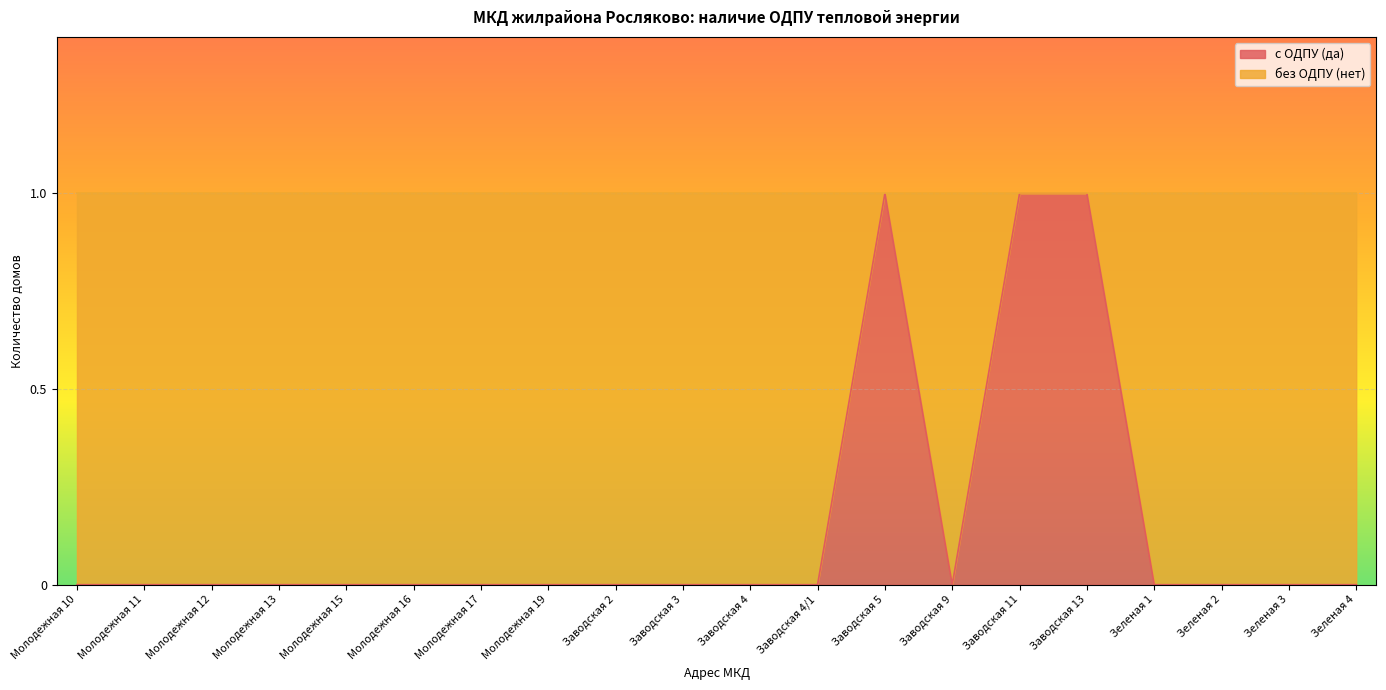

The value at Зеленая 2 is 1. True or false?

False